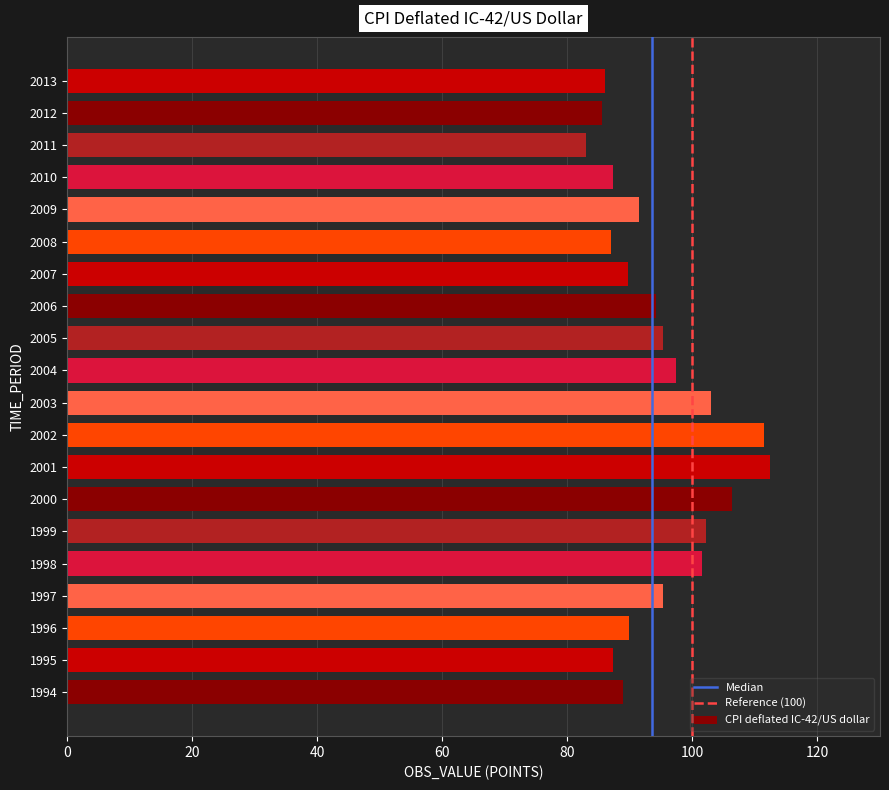

What is the difference between the values at 2009 and 2011?

8.4